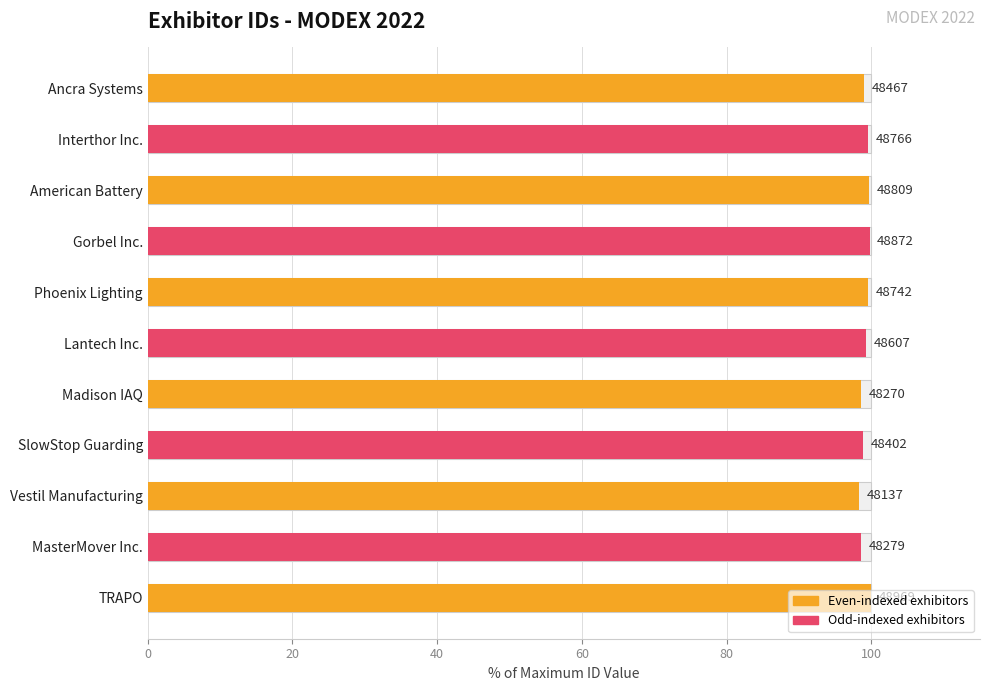

How many bars are there in total?

11